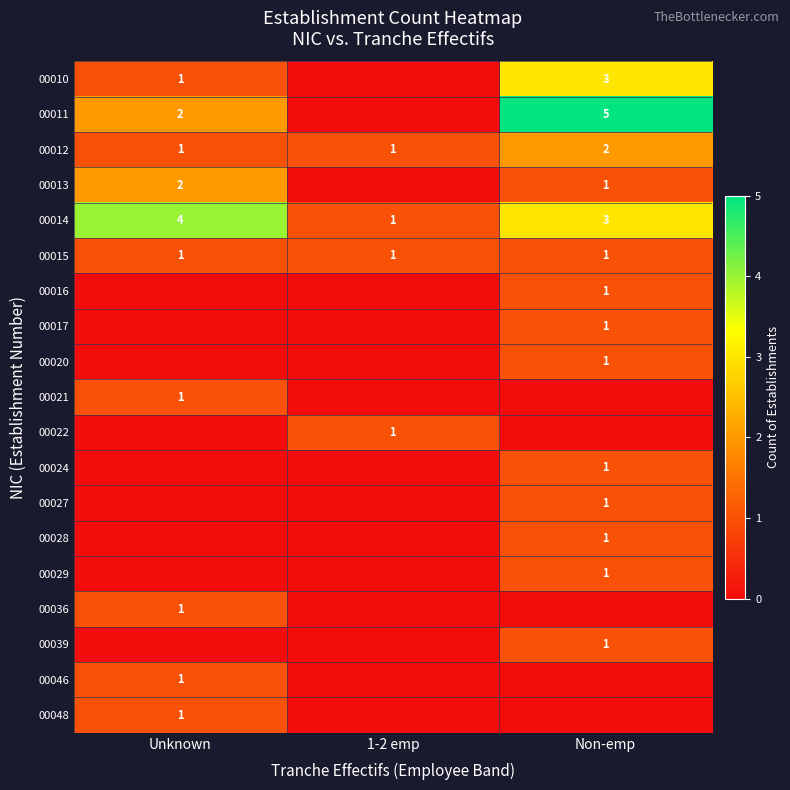

The 00014 series shows 4 at Unknown. True or false?

True